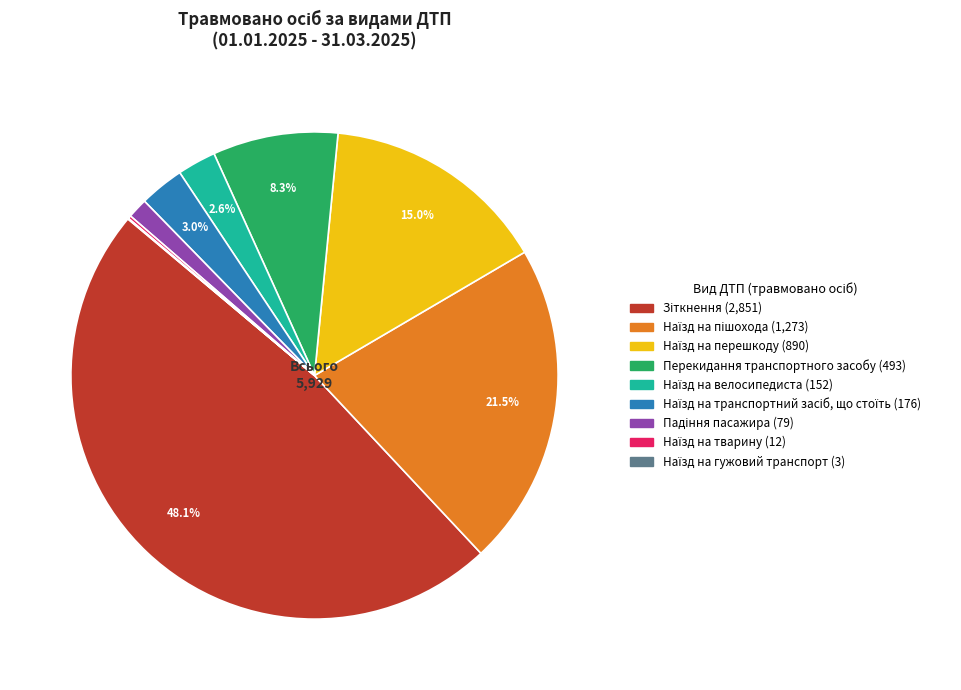

How much of the chart is everything except Перекидання транспортного засобу?

91.7%